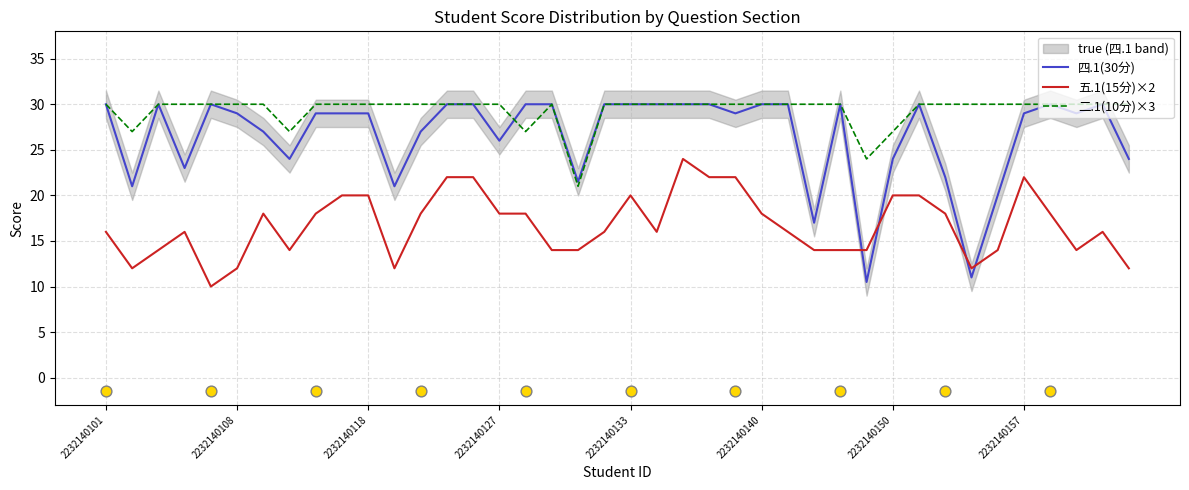

At how many categories does at least one series exceed 18?

40